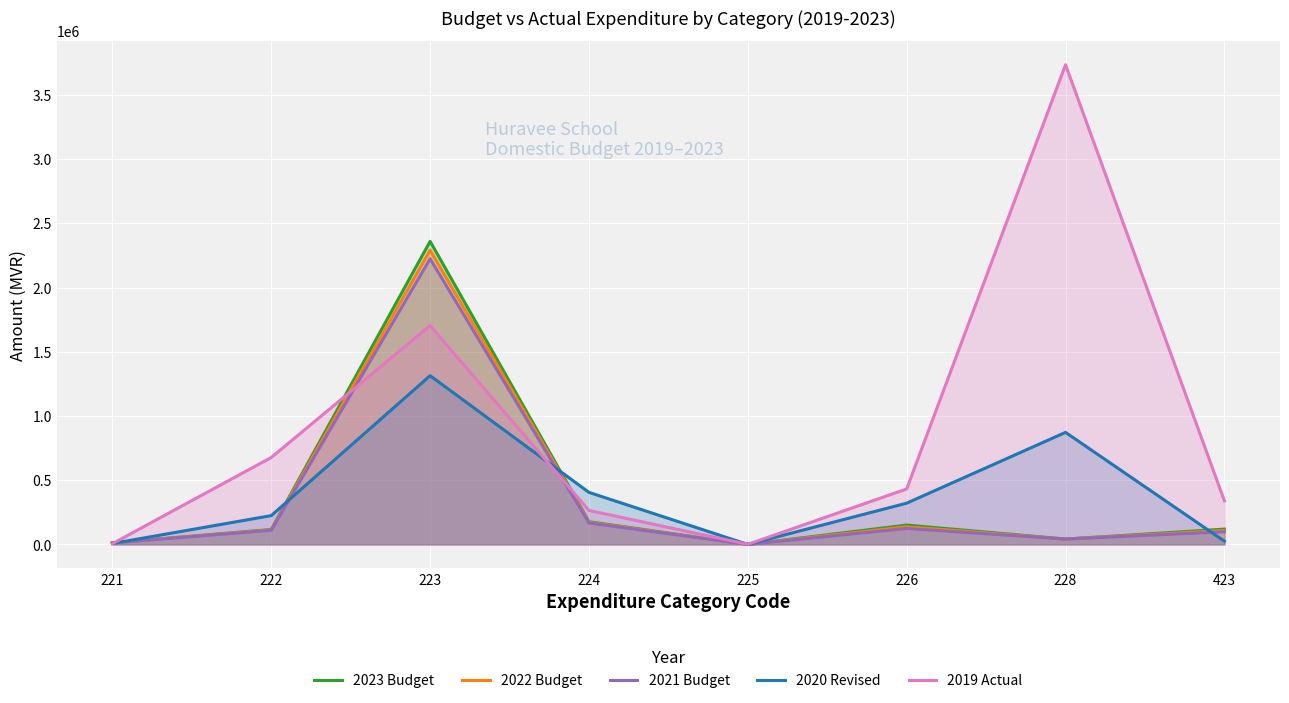

What is the difference between the 2023 Budget values at 224 and 225?

176746